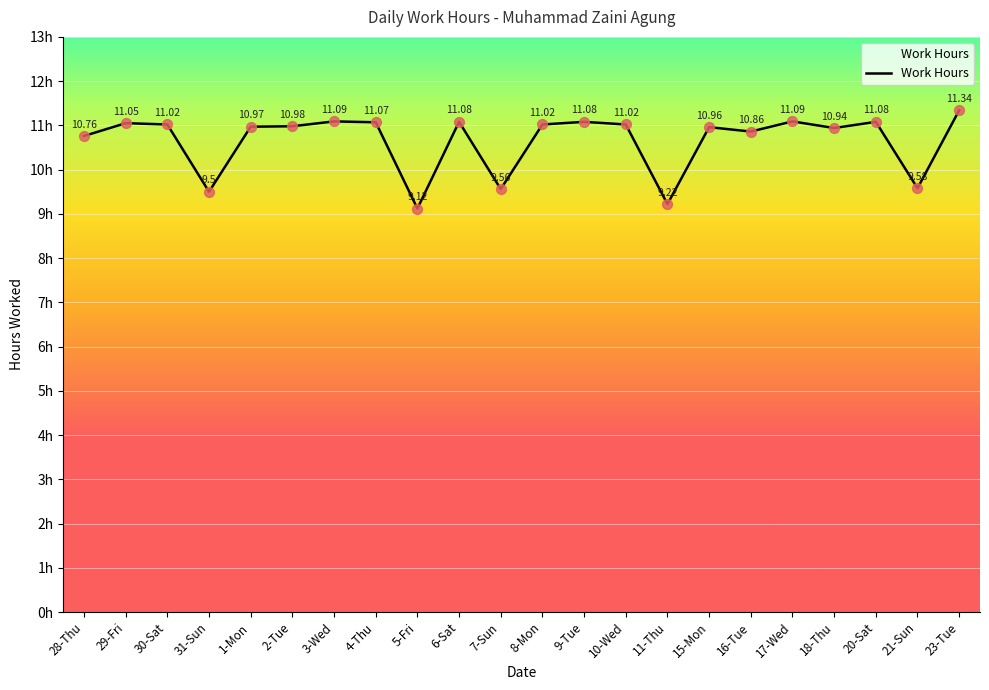

Approximately how many times larger is the value at 7-Sun compared to 28-Thu?

0.9